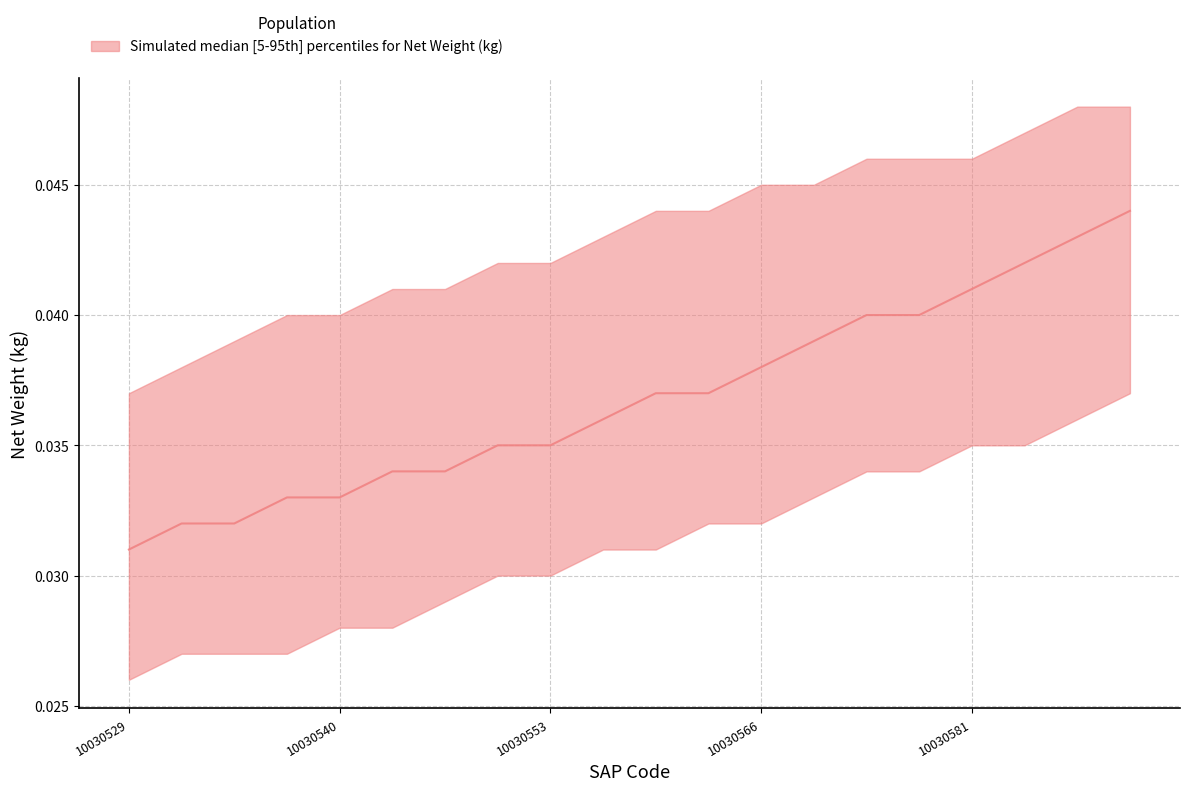

At which category is the sum across all series the highest?

10030593